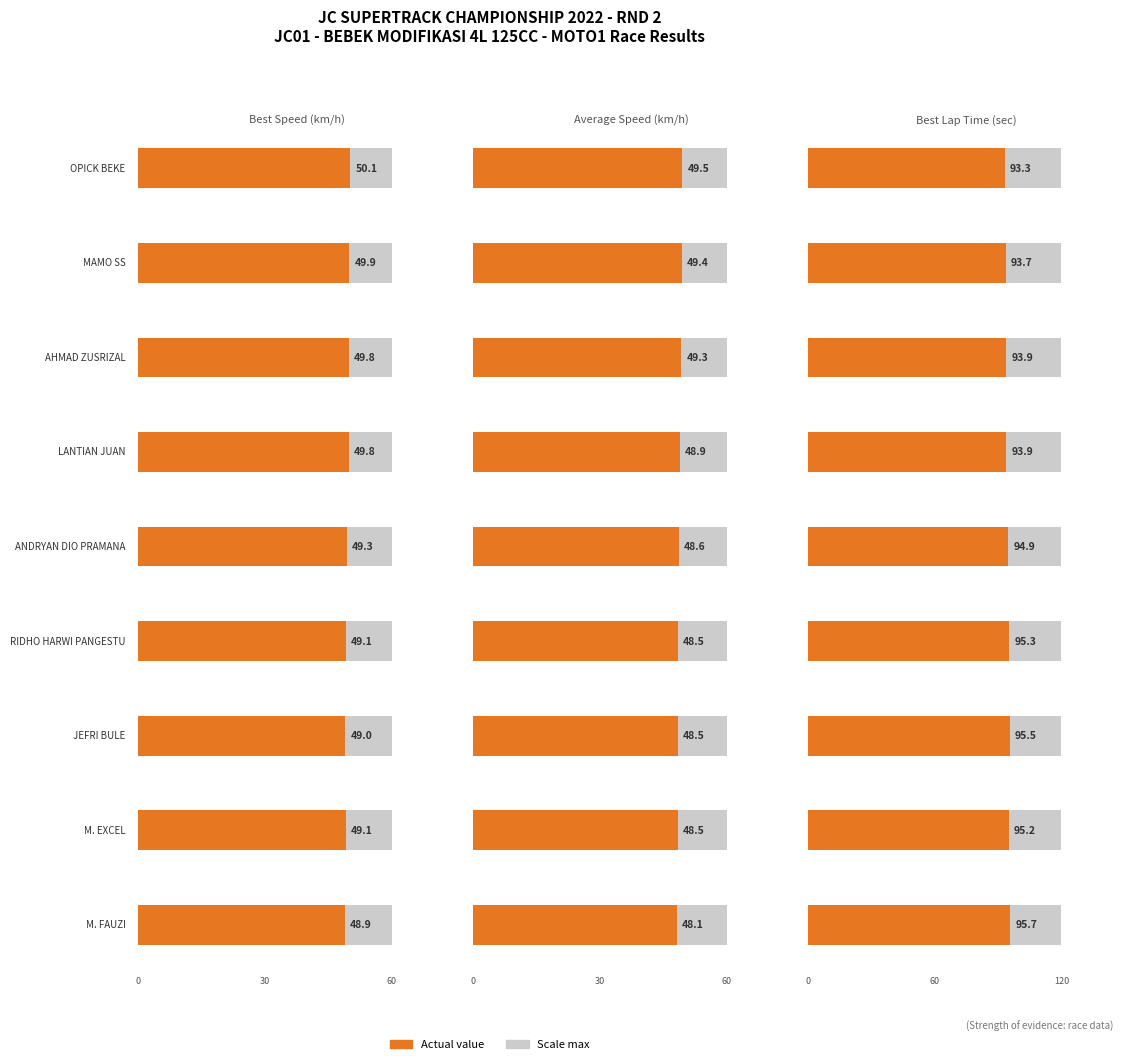

Which series has the widest spread of values?

Best Lap time